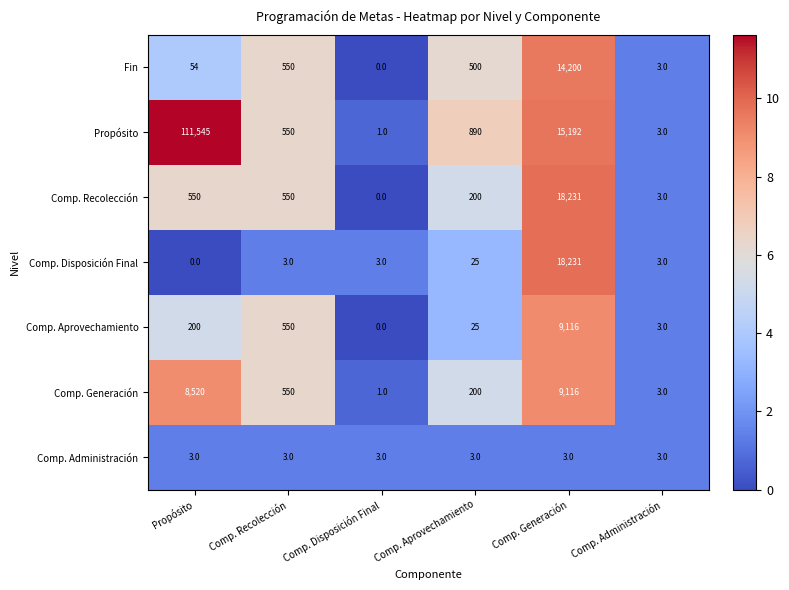

Where does the Fin series first go above 500?

Comp. Recolección